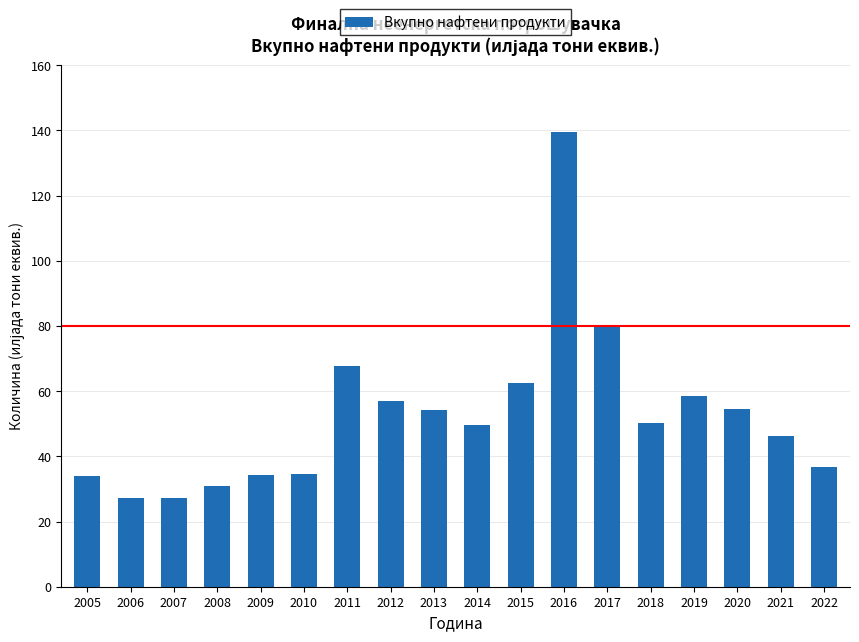

What is the maximum value shown in the chart?

139.6